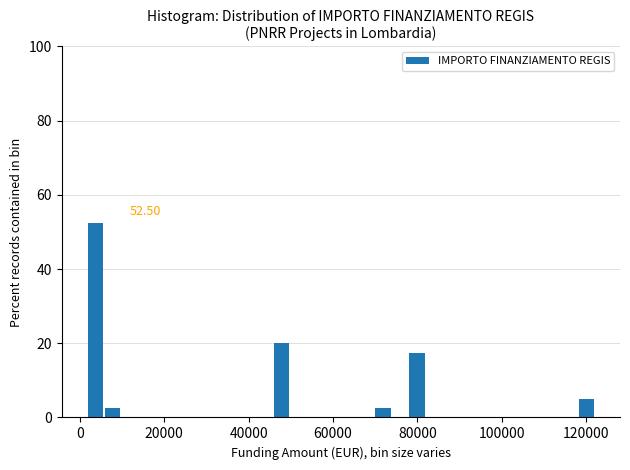

Around what value on the x-axis is the tallest bar? Give the approximate position of its centre, as read against the axis.

4000